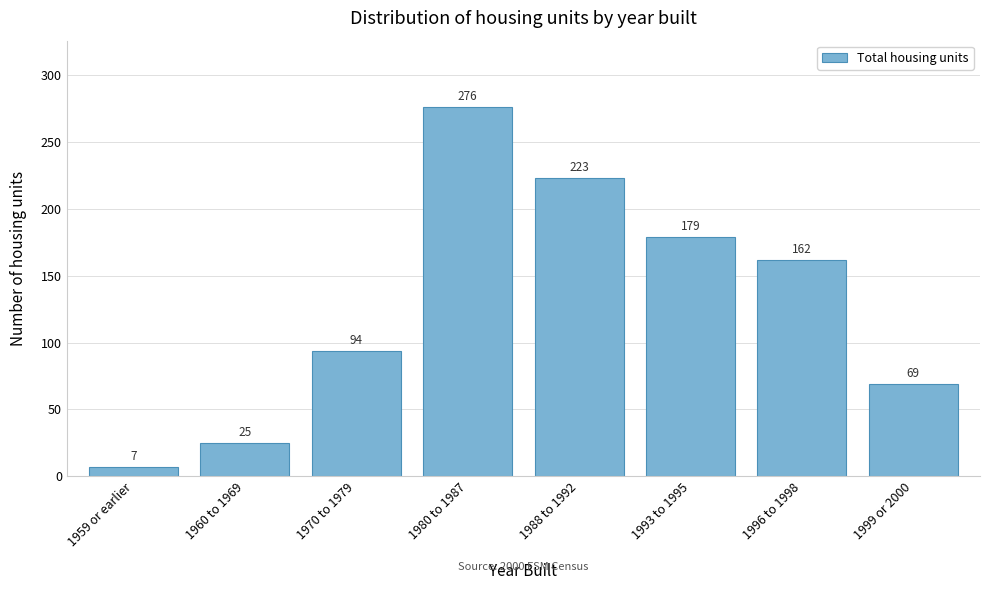

Reading left to right, transcribe all the data shown in this chart.

1959 or earlier=7	1960 to 1969=25	1970 to 1979=94	1980 to 1987=276	1988 to 1992=223	1993 to 1995=179	1996 to 1998=162	1999 or 2000=69